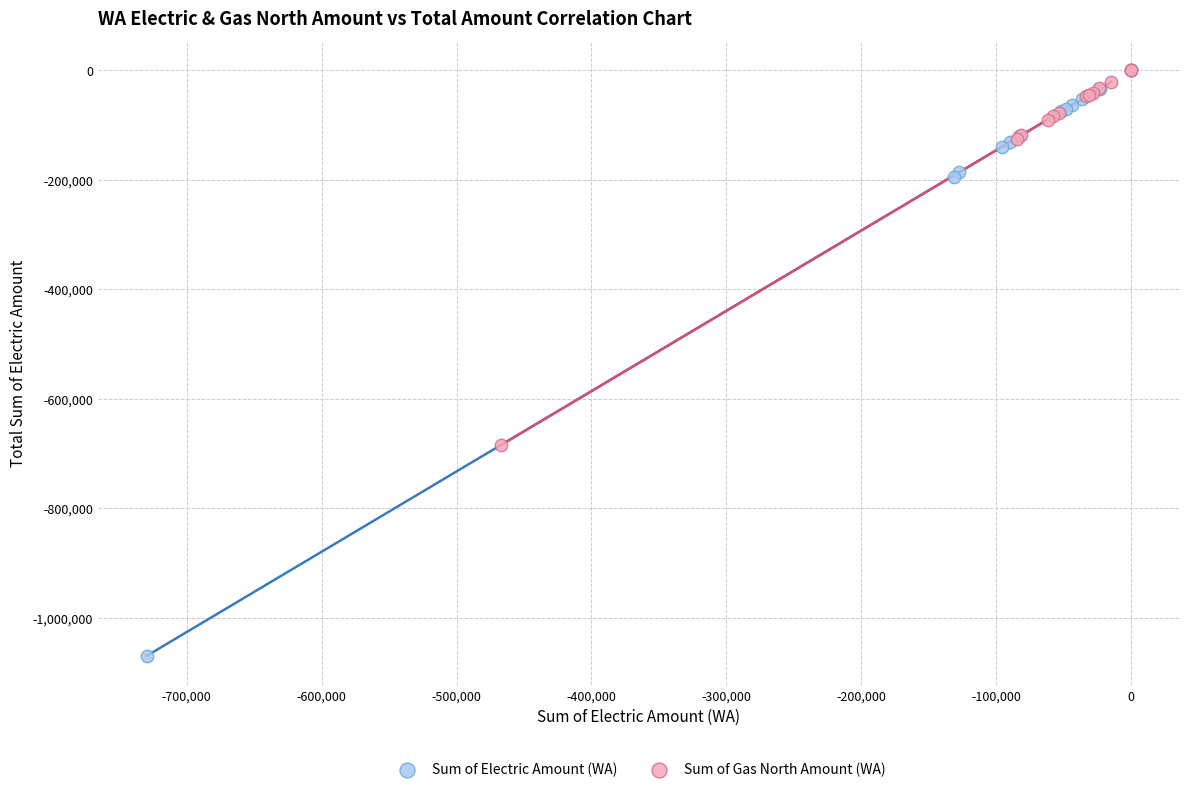

Which series contains the lowest Y value?

Sum of Electric Amount (WA)